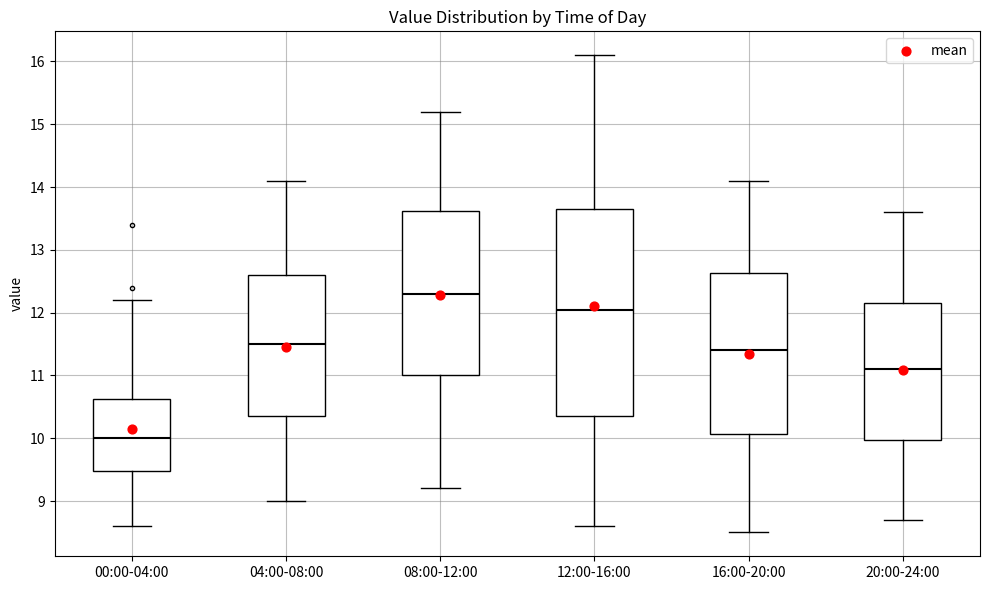

Reading left to right, read every box against the y-axis: the position of its median line, the range the box covers, and the ends of its whiskers. The values are not printed on the chart, so give them approximately, as read against the axis.

00:00-04:00: median 10.0, box 9.5 to 10.6, whiskers 8.6 to 12.2
04:00-08:00: median 11.5, box 10.4 to 12.6, whiskers 9.0 to 14.1
08:00-12:00: median 12.3, box 11.0 to 13.6, whiskers 9.2 to 15.2
12:00-16:00: median 12.1, box 10.4 to 13.7, whiskers 8.6 to 16.1
16:00-20:00: median 11.4, box 10.1 to 12.6, whiskers 8.5 to 14.1
20:00-24:00: median 11.1, box 10.0 to 12.2, whiskers 8.7 to 13.6